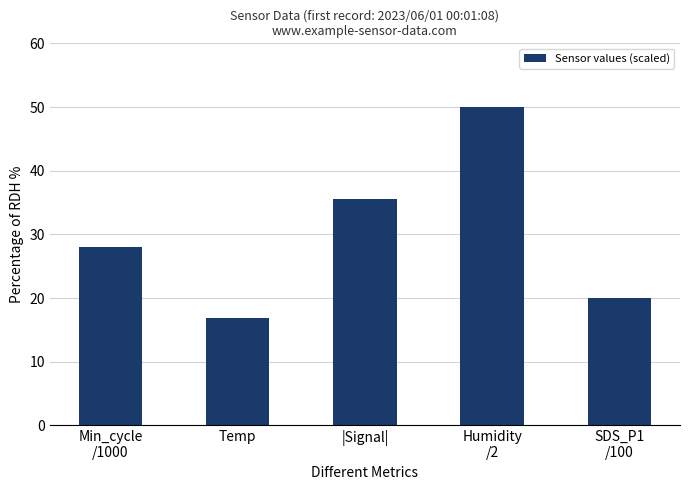

What is the difference between the values at Temp and SDS_P1
/100?

3.1